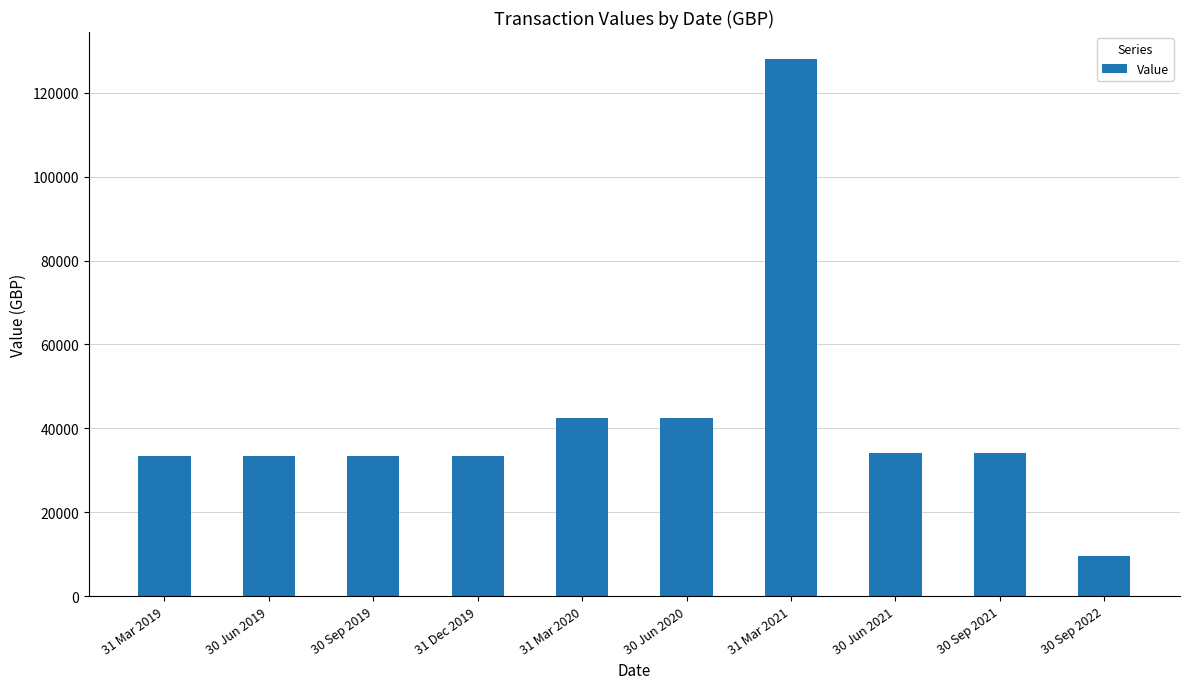

What is the smallest value displayed?

9526.8